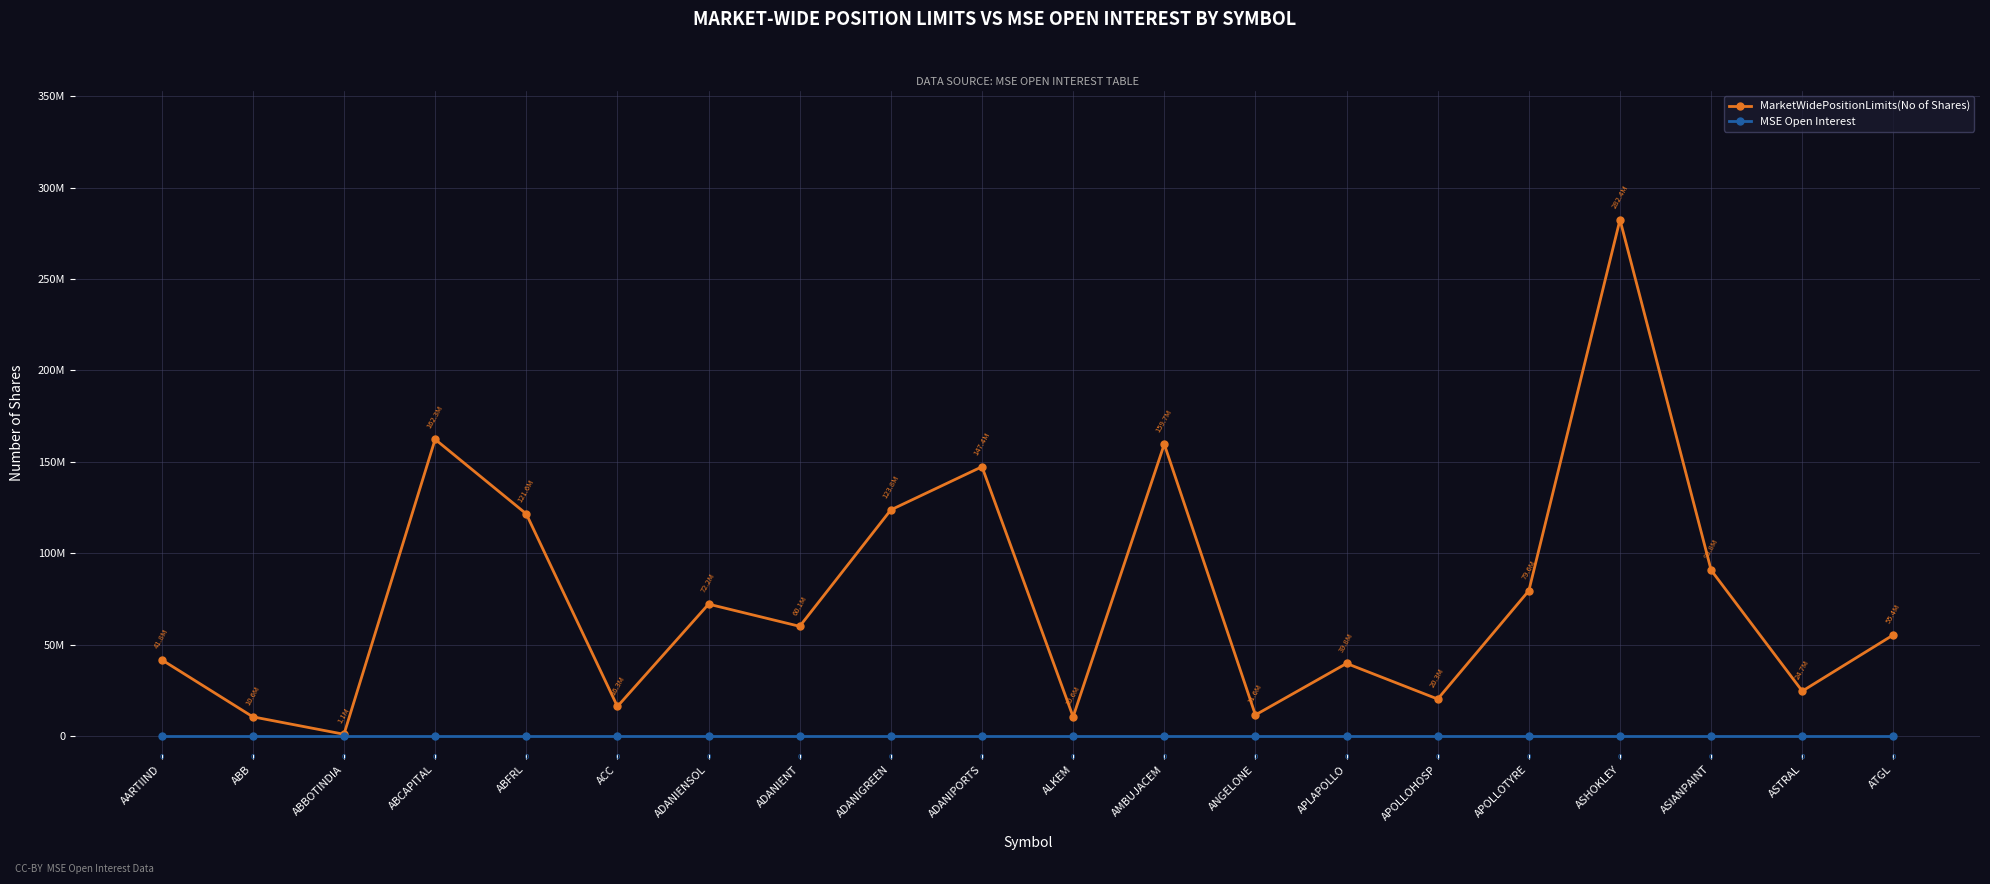

Reading left to right, transcribe all the data shown in this chart.

MarketWidePositionLimits(No of Shares): 41800237	10595418	1063050	162341346	121576670	16266067	72215231	60081955	123755903	147352572	10602135	159683698	11629844	39789217	20321409	79567108	282439403	90786456	24660712	55429320
MSE Open Interest: 0	0	0	0	0	0	0	0	0	0	0	0	0	0	0	0	0	0	0	0